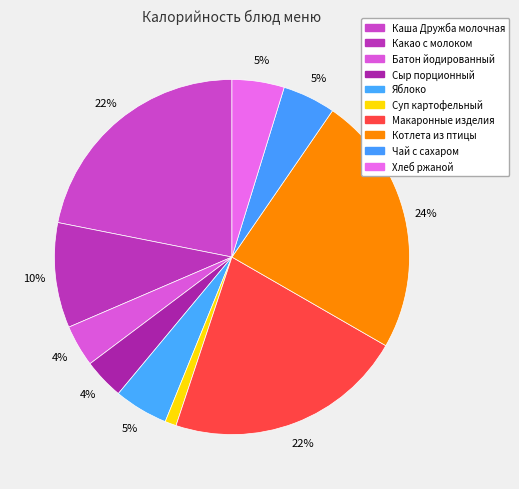

To the nearest percent, what is the average slice percentage?

10%